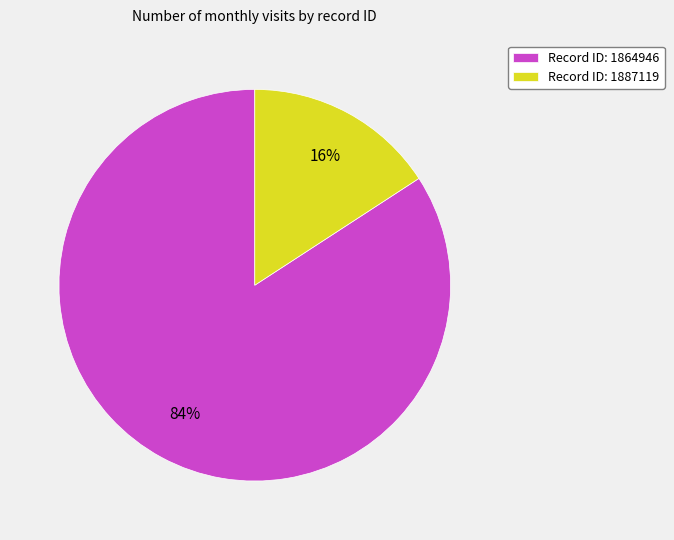

To the nearest percent, what is the difference between the largest and smallest slice percentages?

68%